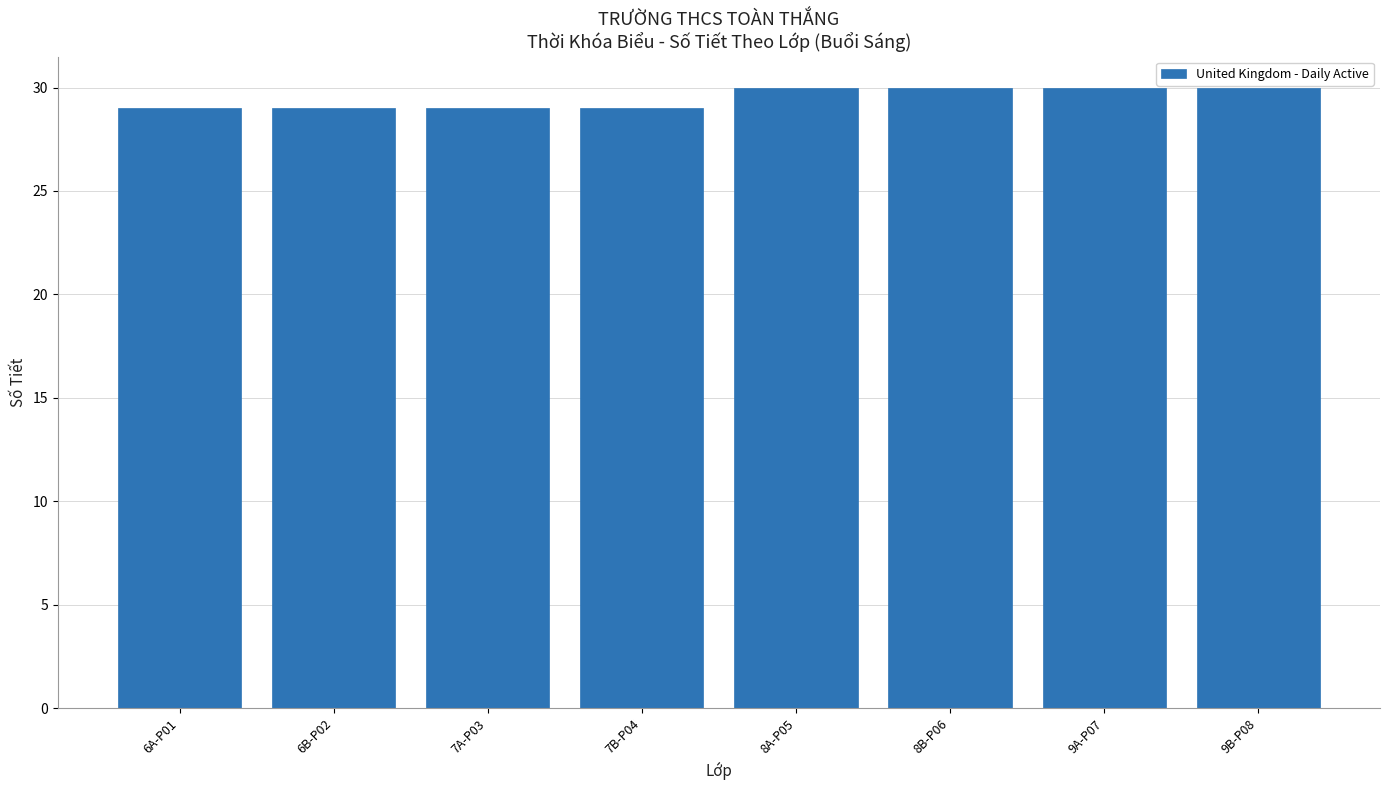

What is the sum of the values at 8A-P05 and 9A-P07?

60